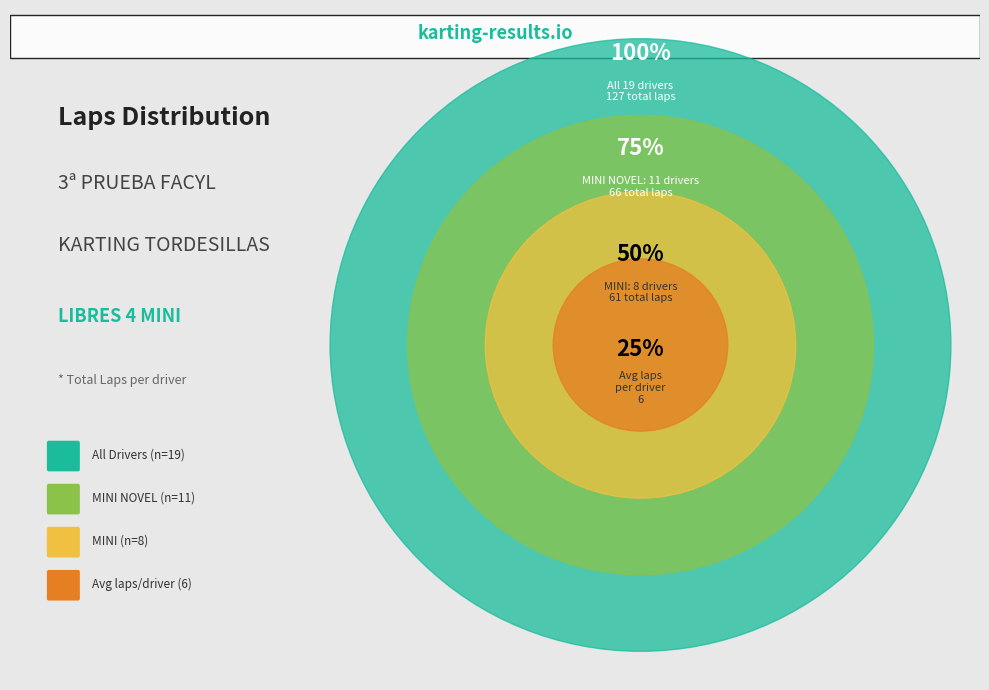

True or false: MINI NOVEL accounts for 1% of the total.

False